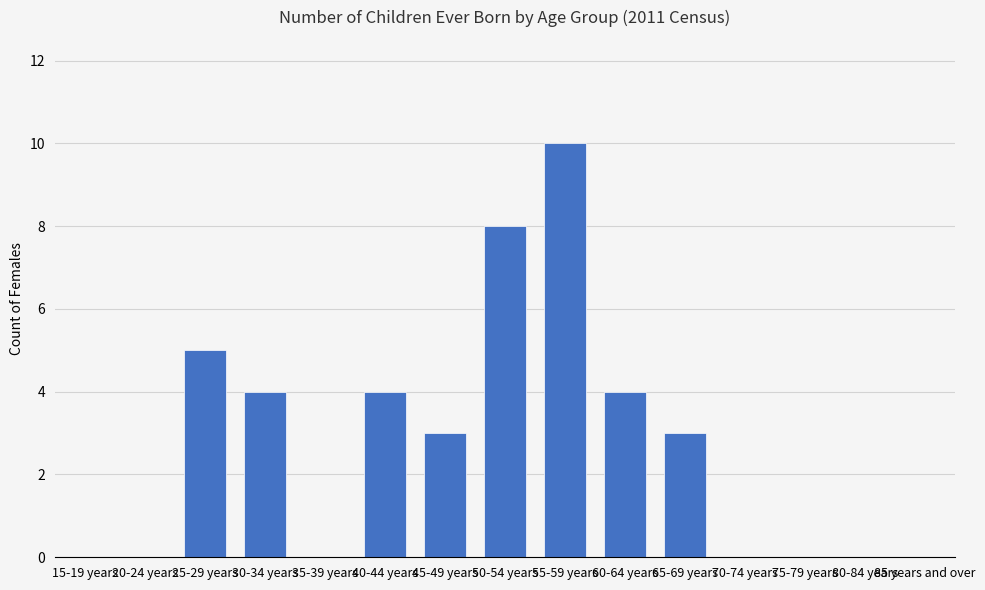

The value at 40-44 years is 2. True or false?

False